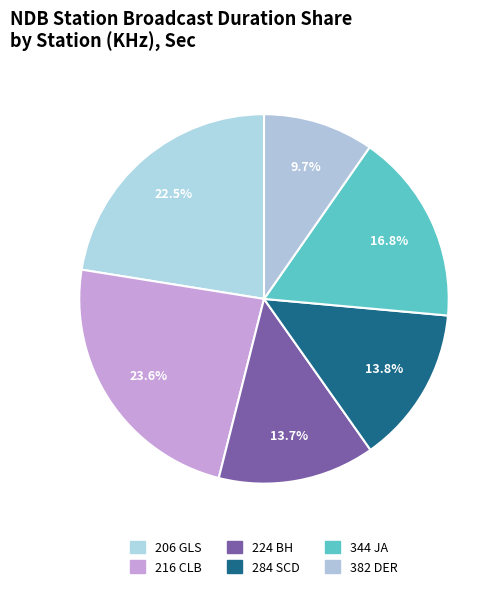

How many segments does this pie chart have?

6